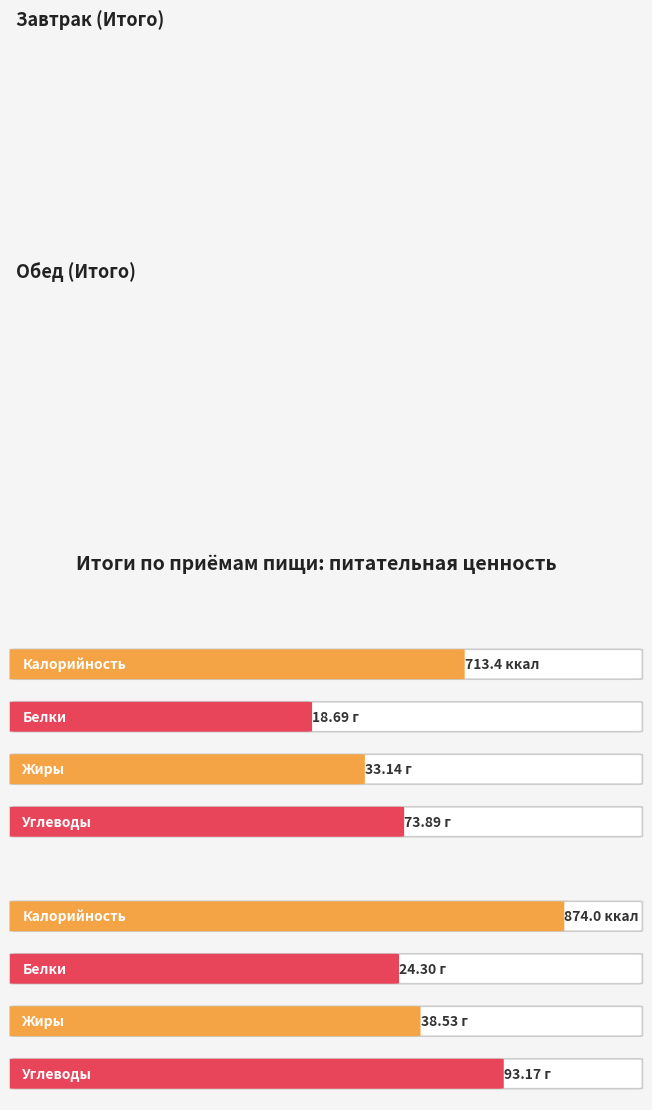

What is the total value across all series at Завтрак (Итого)?

839.1